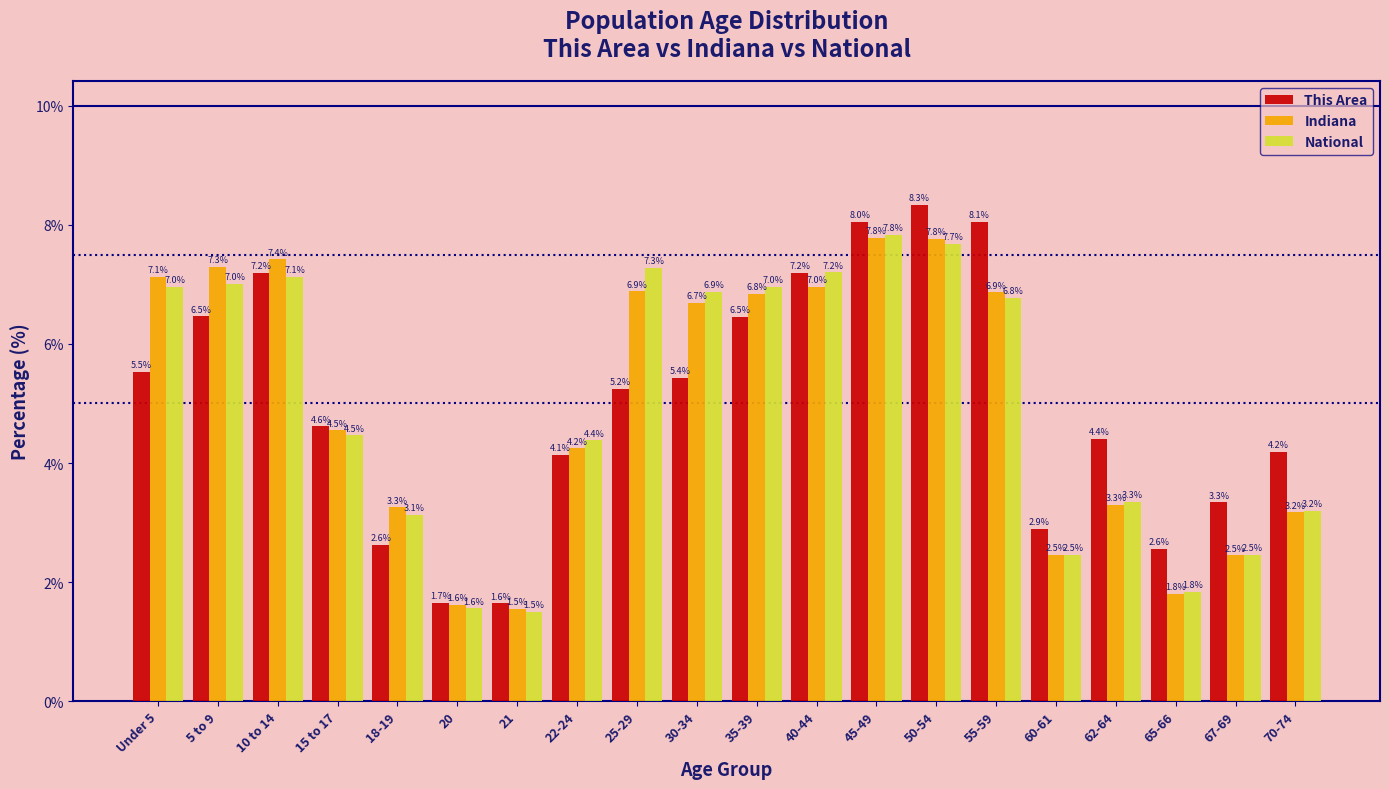

Reading left to right, list all the values displayed in this chart.

This Area: Under 5=5.5	5 to 9=6.5	10 to 14=7.2	15 to 17=4.6	18-19=2.6	20=1.7	21=1.6	22-24=4.1	25-29=5.2	30-34=5.4	35-39=6.5	40-44=7.2	45-49=8.0	50-54=8.3	55-59=8.1	60-61=2.9	62-64=4.4	65-66=2.6	67-69=3.3	70-74=4.2
Indiana: Under 5=7.1	5 to 9=7.3	10 to 14=7.4	15 to 17=4.5	18-19=3.3	20=1.6	21=1.5	22-24=4.2	25-29=6.9	30-34=6.7	35-39=6.8	40-44=7.0	45-49=7.8	50-54=7.8	55-59=6.9	60-61=2.5	62-64=3.3	65-66=1.8	67-69=2.5	70-74=3.2
National: Under 5=7.0	5 to 9=7.0	10 to 14=7.1	15 to 17=4.5	18-19=3.1	20=1.6	21=1.5	22-24=4.4	25-29=7.3	30-34=6.9	35-39=7.0	40-44=7.2	45-49=7.8	50-54=7.7	55-59=6.8	60-61=2.5	62-64=3.3	65-66=1.8	67-69=2.5	70-74=3.2